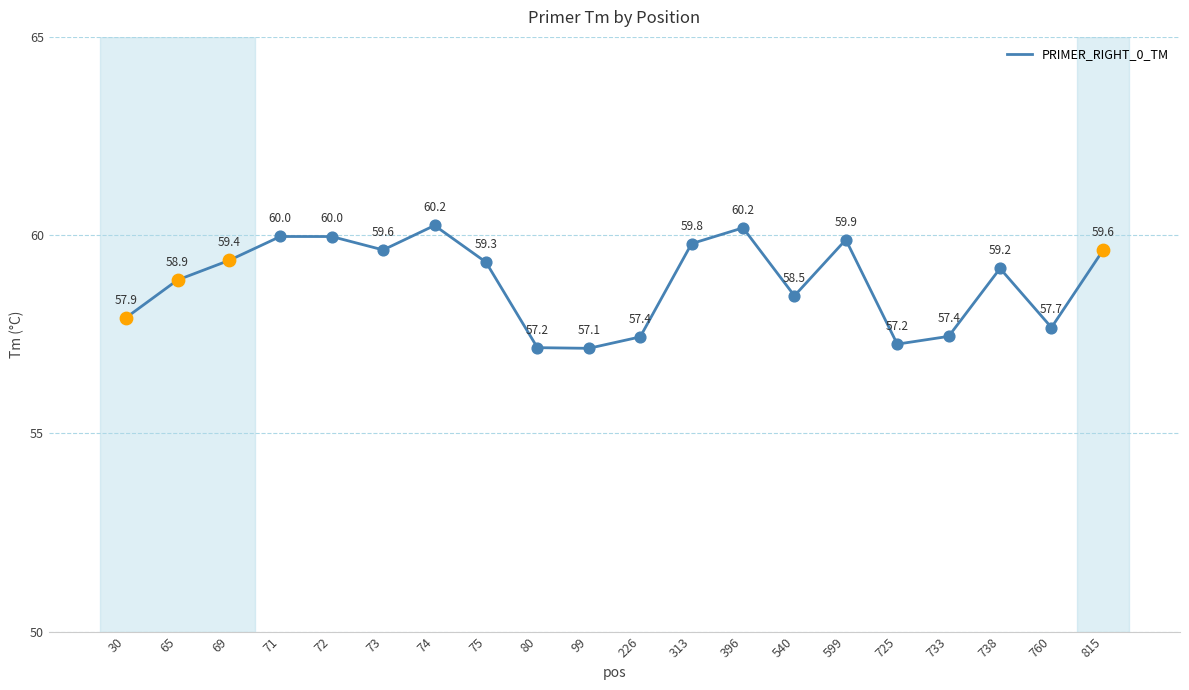

What is the change in value from 80 to 738?

+2.0